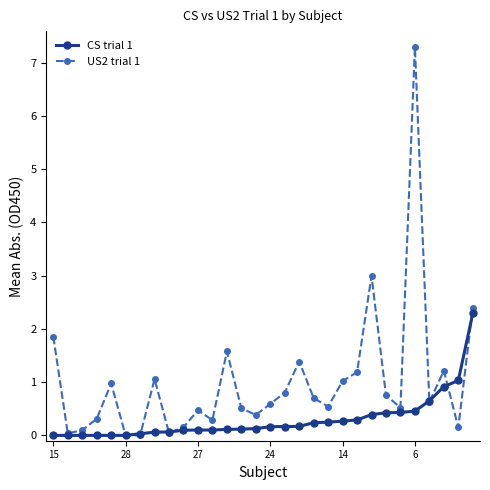

List the series in order of their overall mean, lowest first.

CS trial 1, US2 trial 1